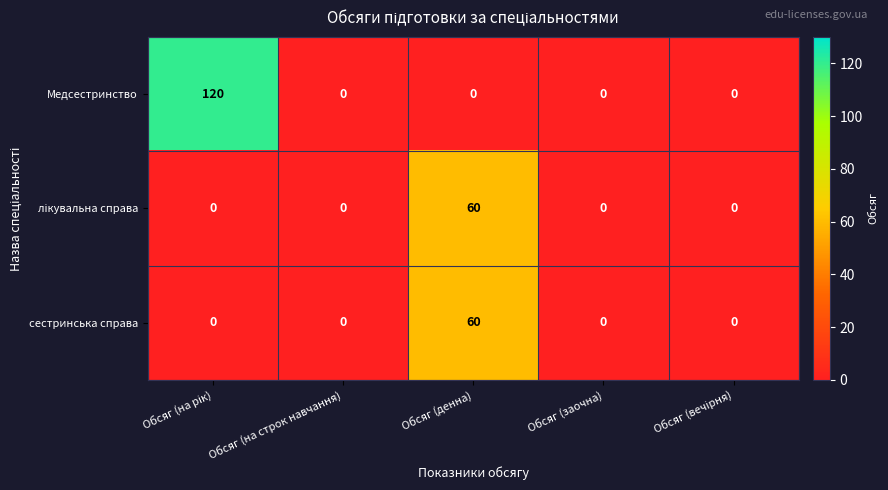

At how many categories does at least one series exceed 82?

1